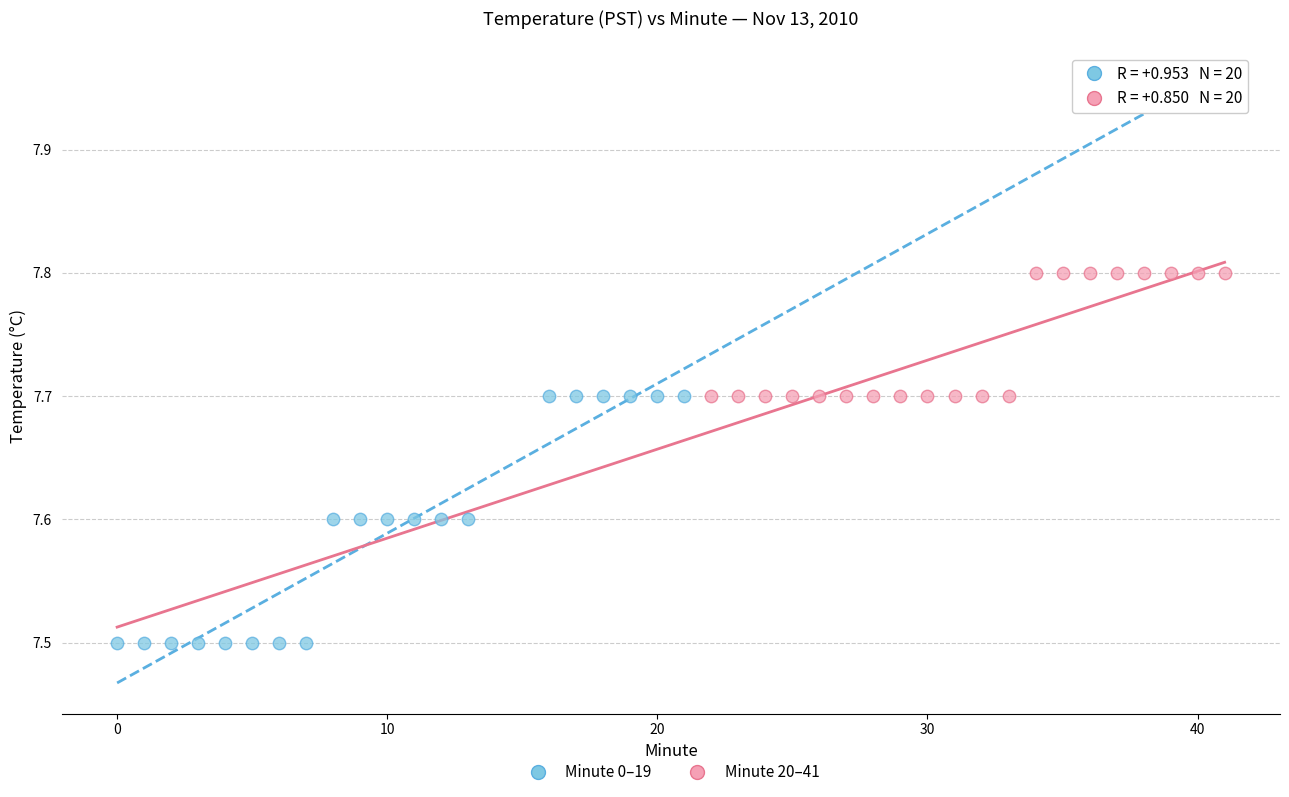

What are all the series names shown in the legend?

Minute 0–19, Minute 20–41